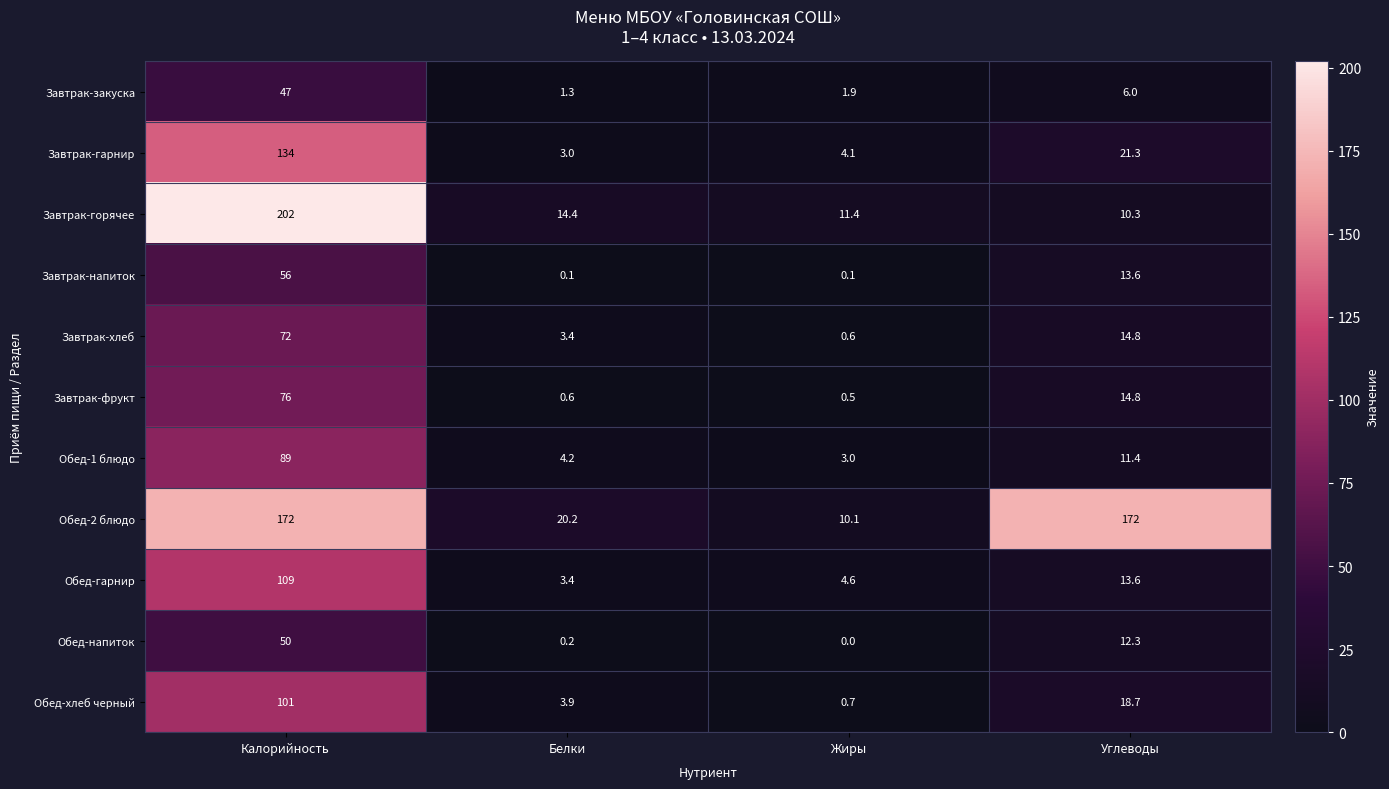

Which series has the largest total across all categories?

Обед-2 блюдо